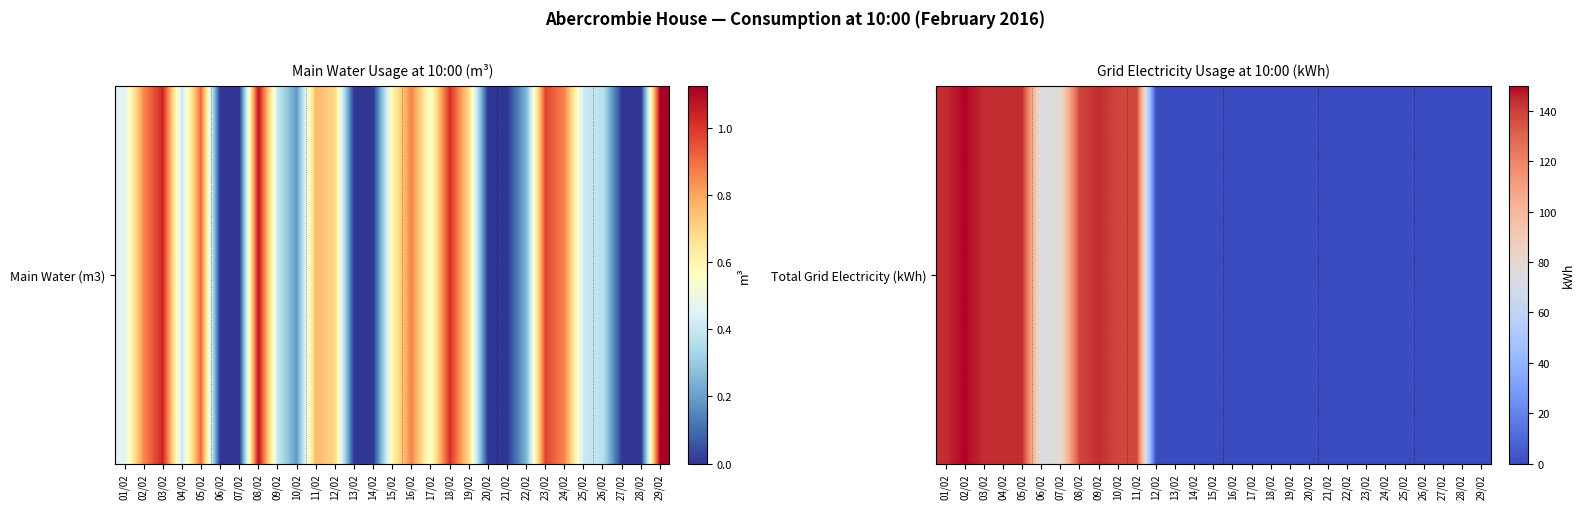

Reading left to right, what are all the values shown in this chart?

144	150	144	144	144	72	78	138	144	138	138	0	0	0	0	0	0	0	0	0	0	0	0	0	0	0	0	0	0